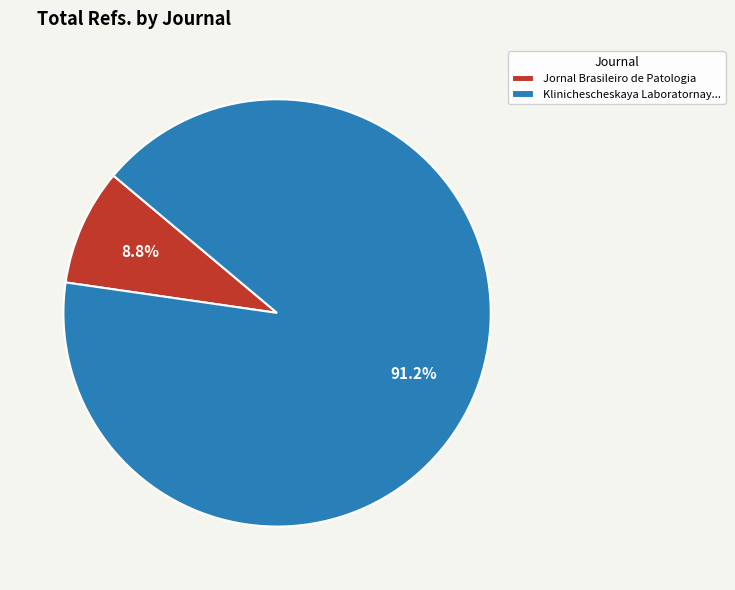

Which category has the biggest portion of the pie?

Klinichescheskaya Laboratornay...